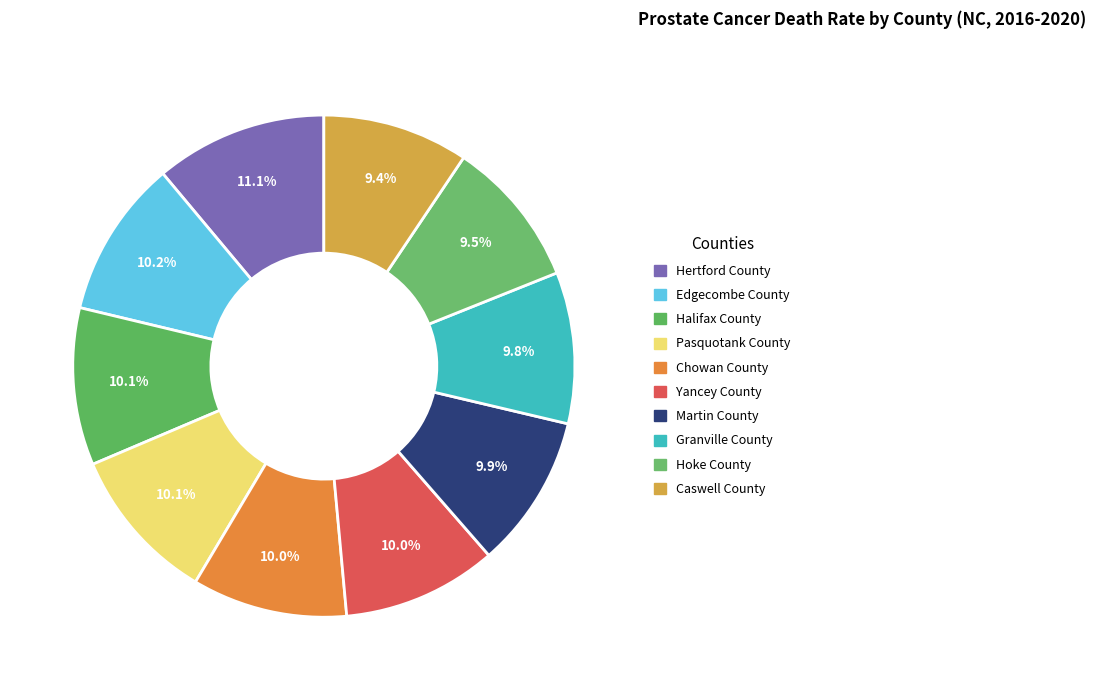

How many segments does this pie chart have?

10